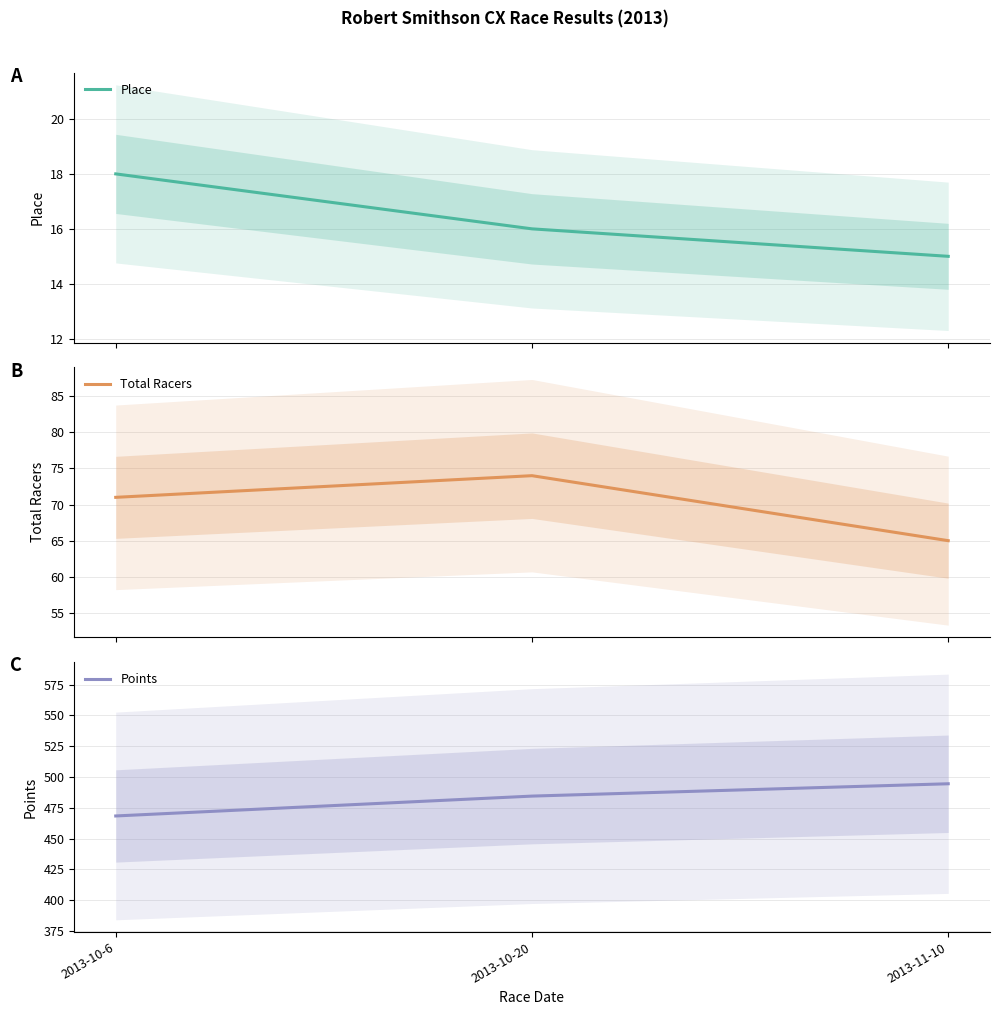

Which has a higher value, 2013-10-6 or 2013-10-20?

2013-10-6